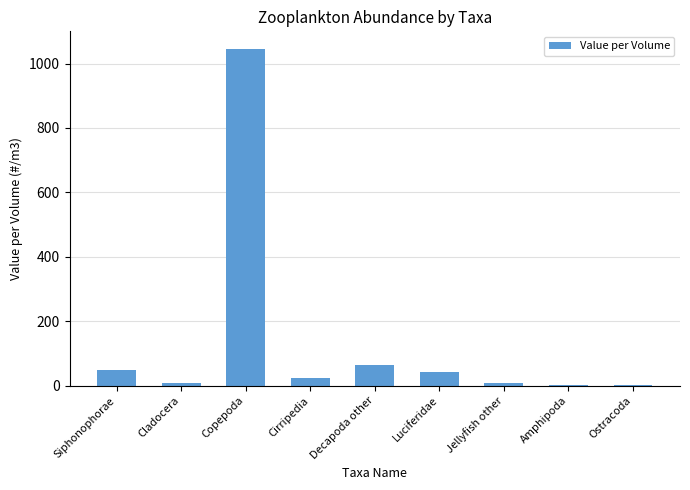

What is the difference between the values at Cladocera and Ostracoda?

5.5